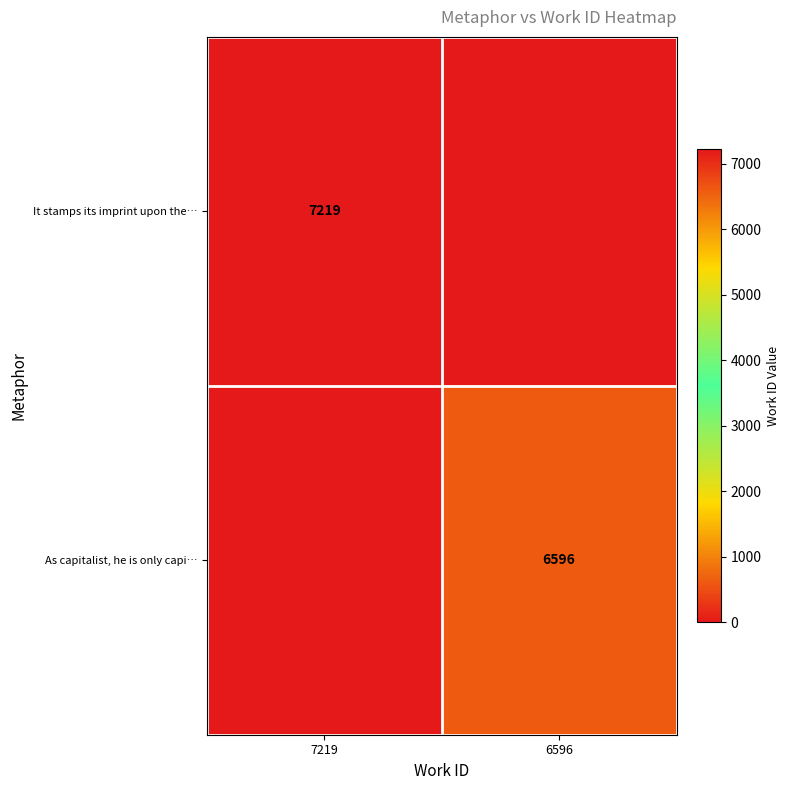

Is the value of As capitalist, he is only capi… at 6596 greater than the value of It stamps its imprint upon the… at 7219?

No